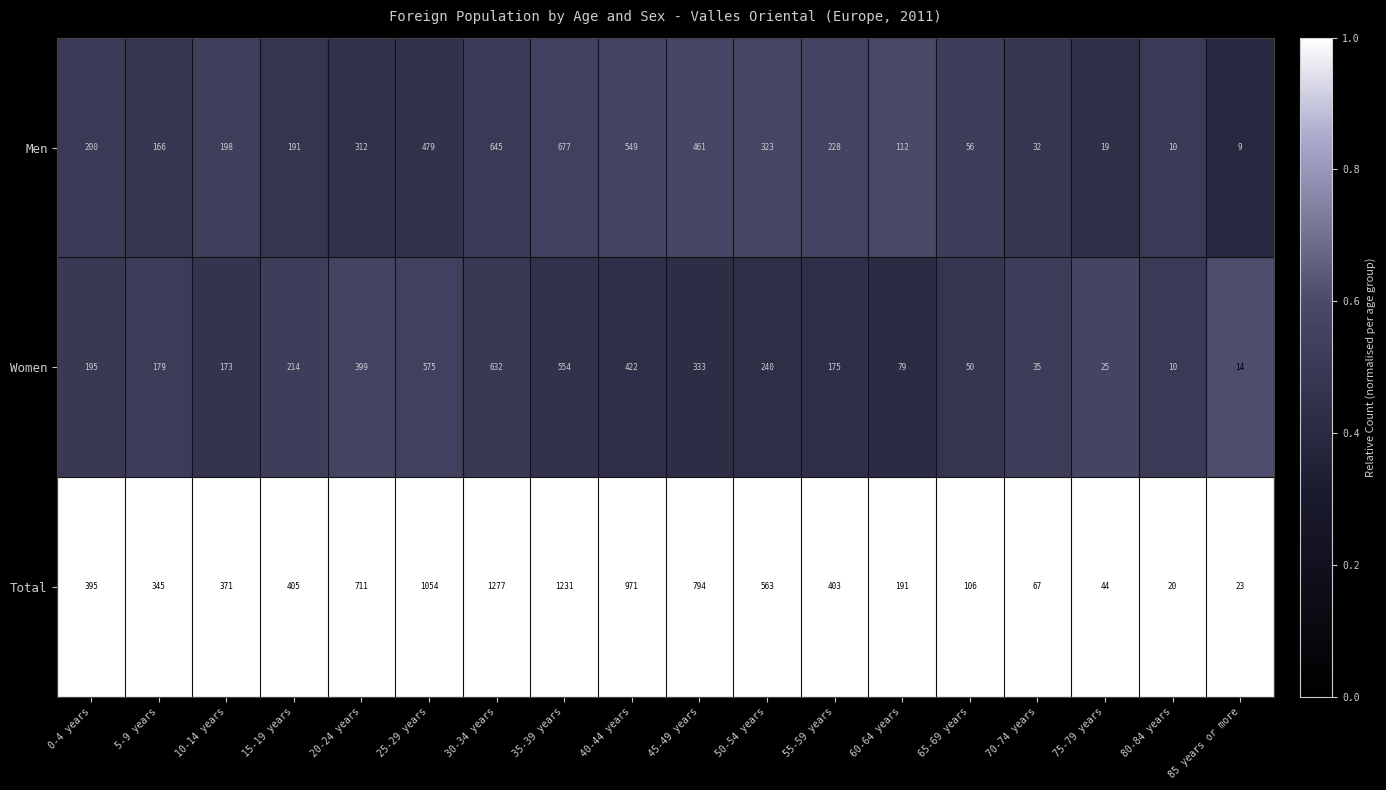

Read the Women value at 70-74 years.

35